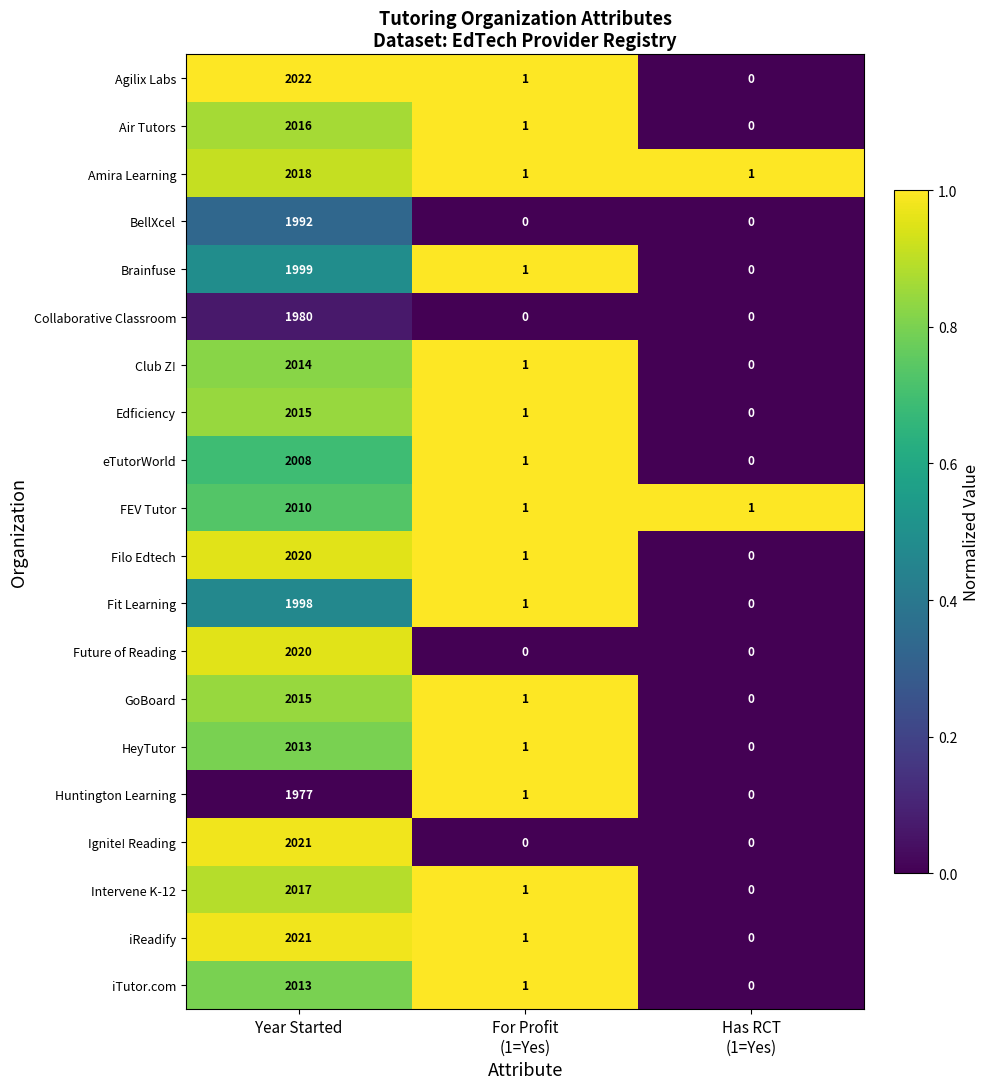

How many values in the eTutorWorld series are below 1?

1